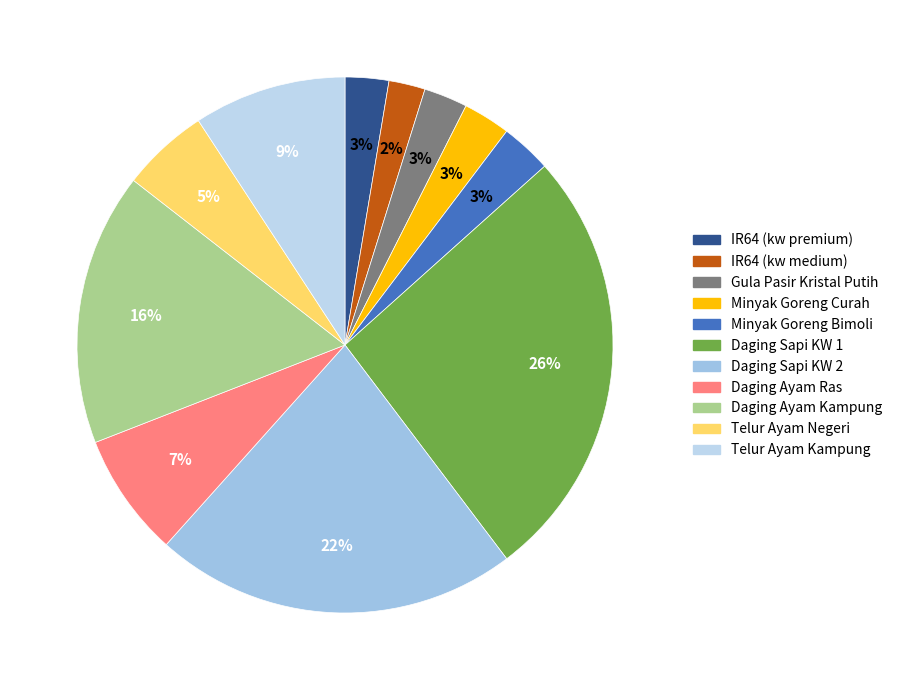

To the nearest percent, what is the average slice percentage?

9%